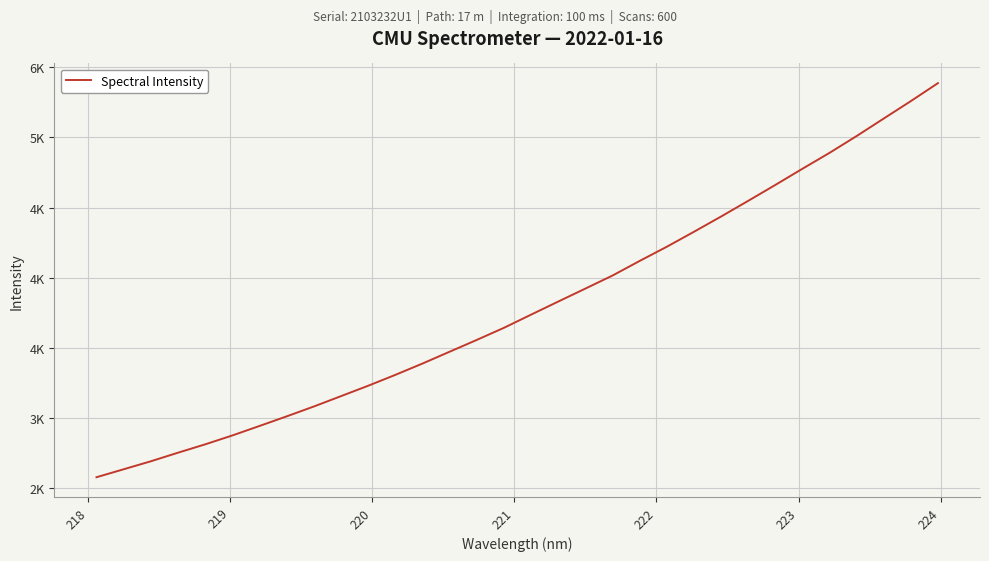

How many lines are shown in the chart?

1